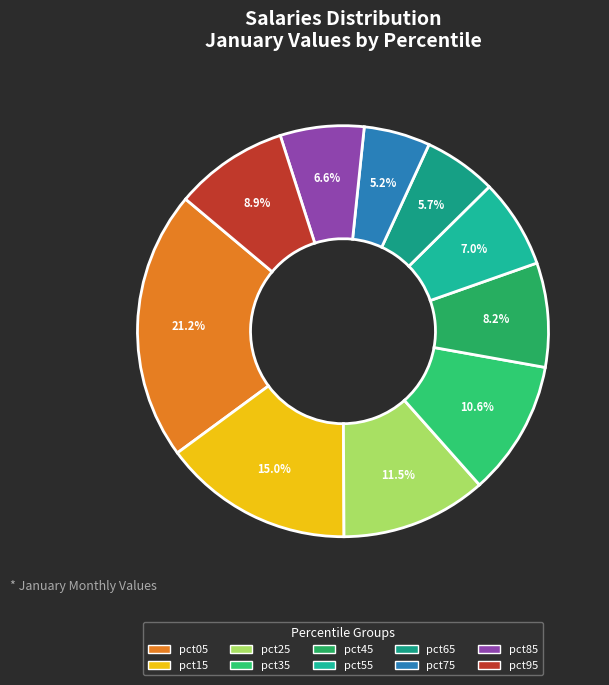

What percentage is the pct35 slice, to the nearest percent?

11%